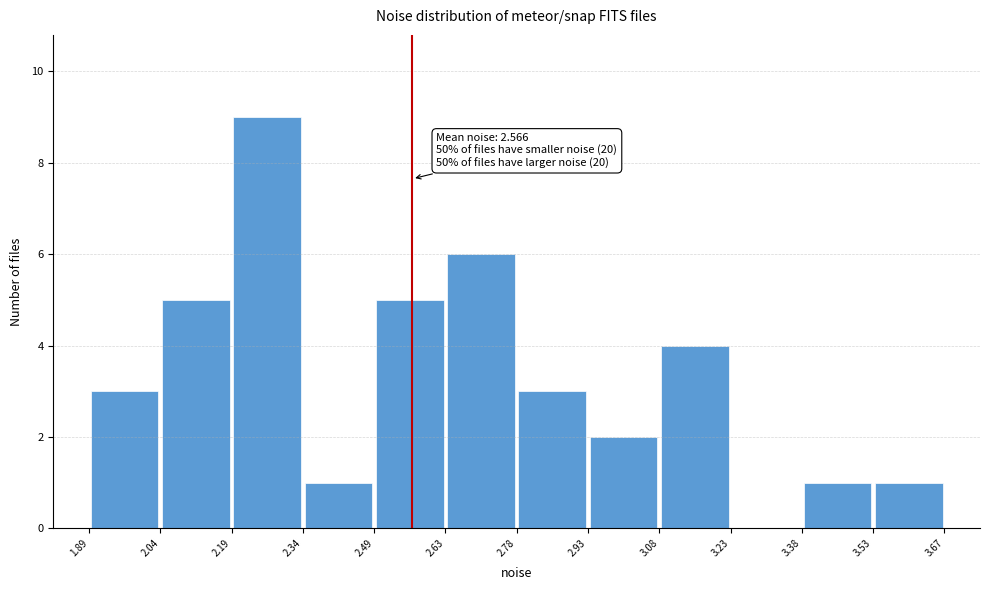

Over which range of the x-axis is the bar tallest?

2.19 to 2.34